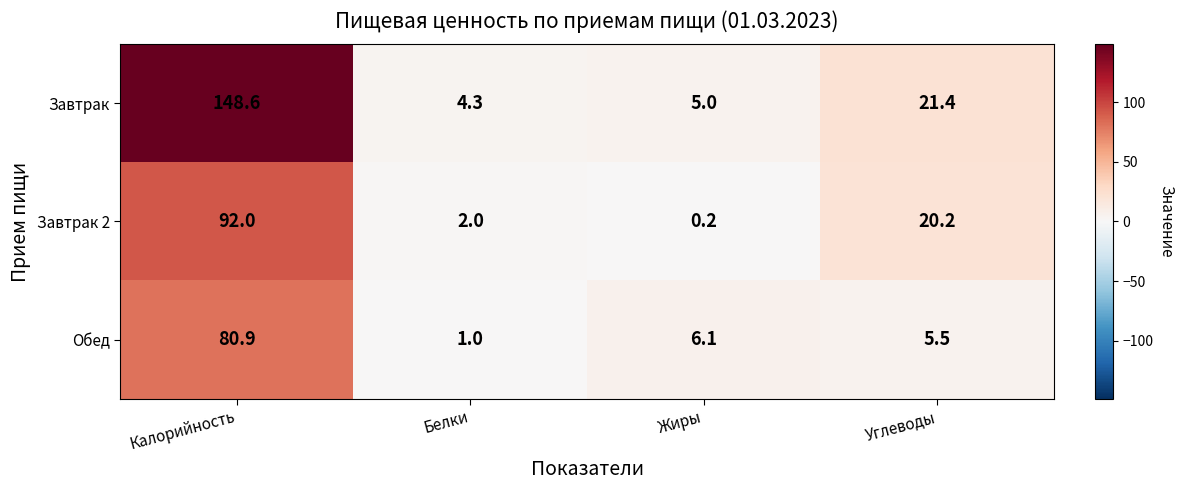

Which series has the widest spread of values?

Завтрак